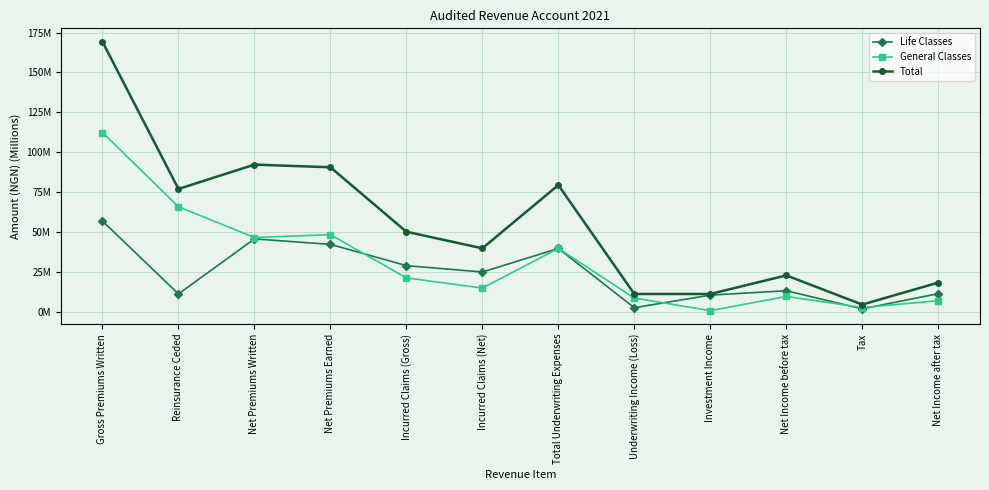

What position from the right is Investment Income?

4